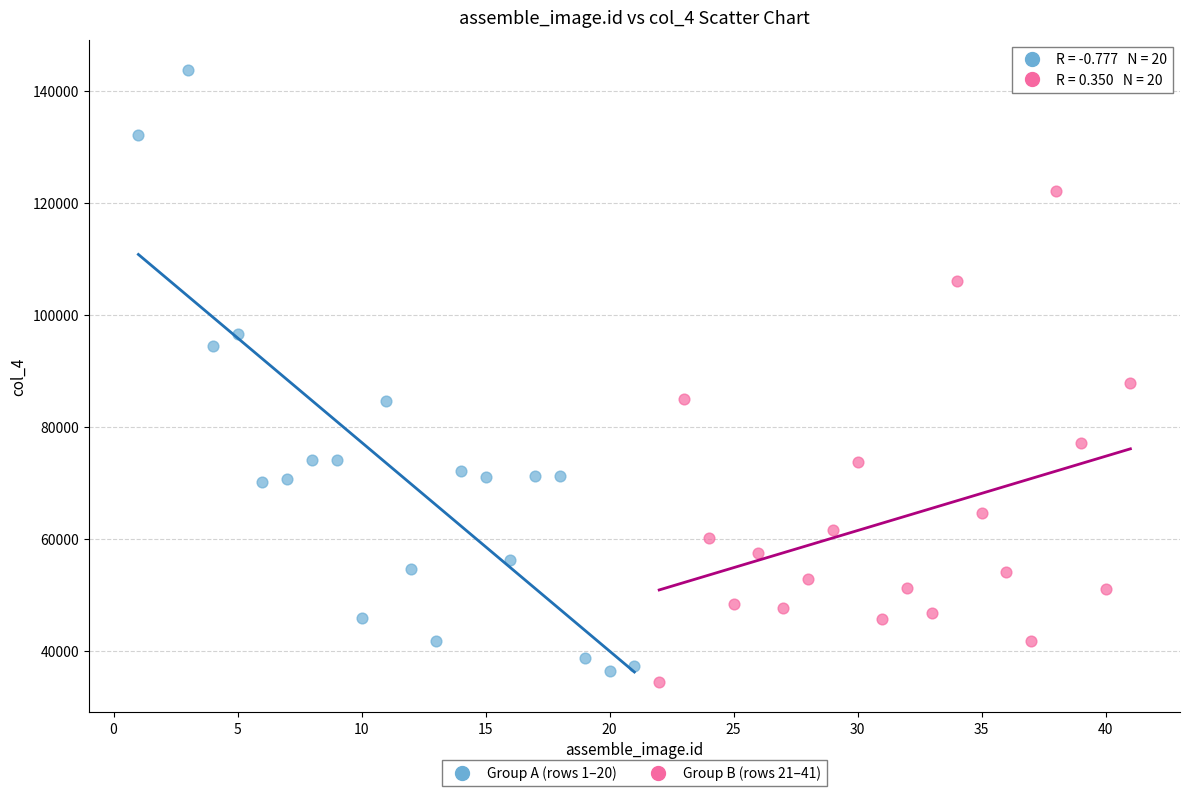

Which series has the widest spread of Y values?

Group A (rows 1–20)